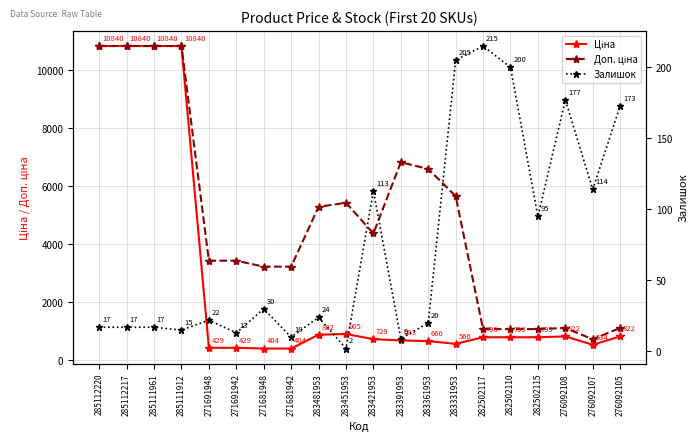

True or false: Ціна has a value of 108.6 at 271681942.

False